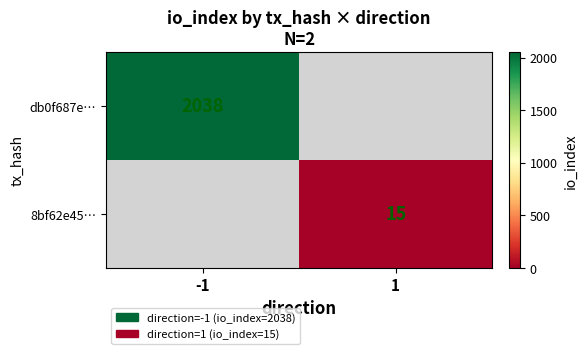

At how many categories does at least one series exceed 829?

1